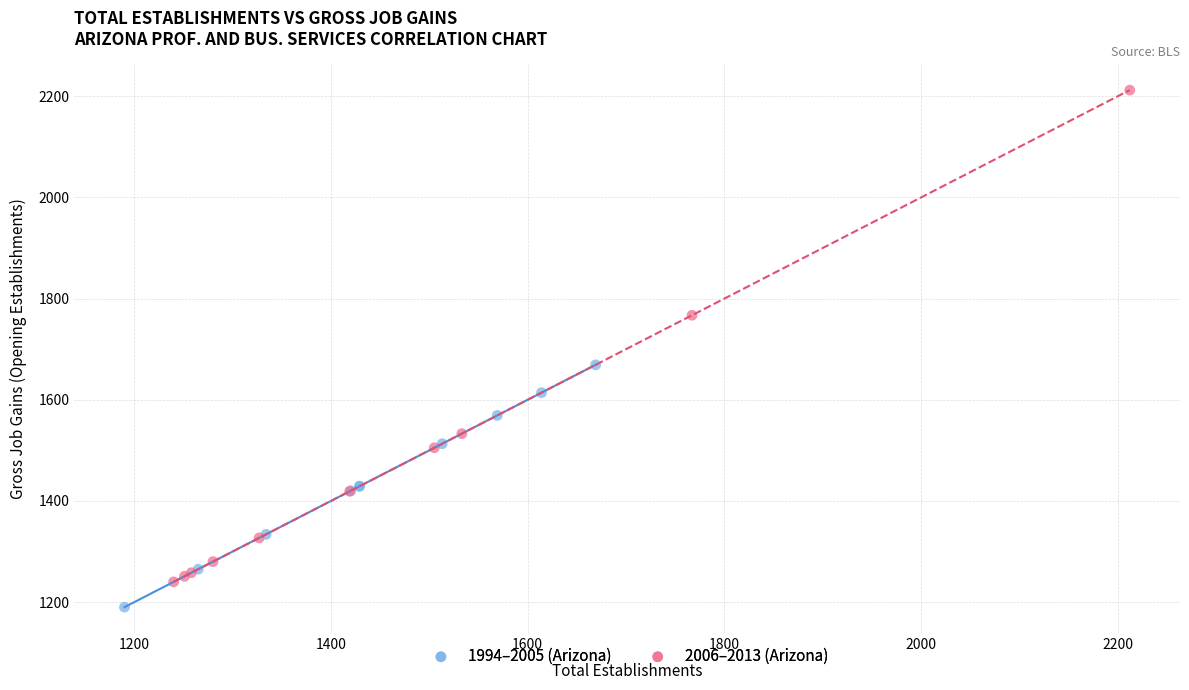

Which series has the widest spread of Y values?

2006–2013 (Arizona)